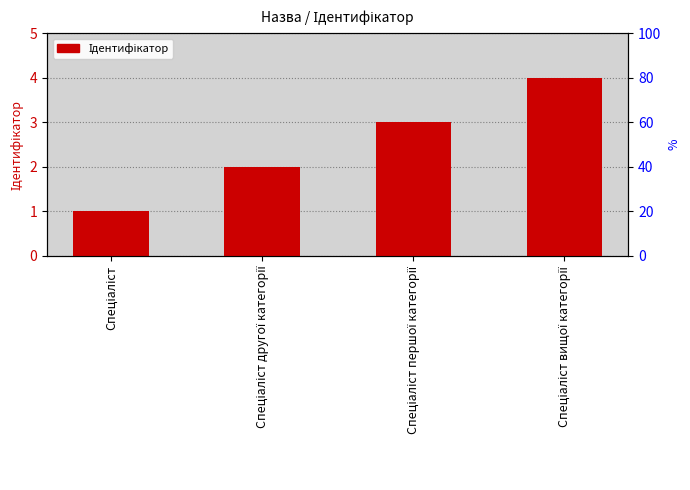

Count the number of data series in this chart.

1